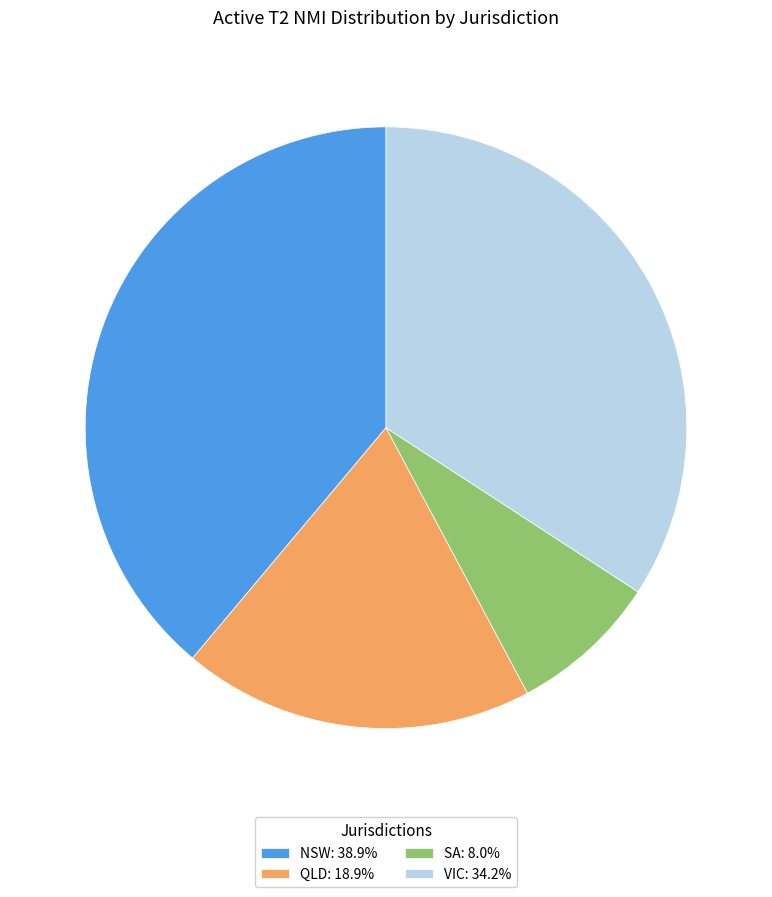

Approximately how many times larger is the value at SA: 8.0% compared to QLD: 18.9%?

0.4